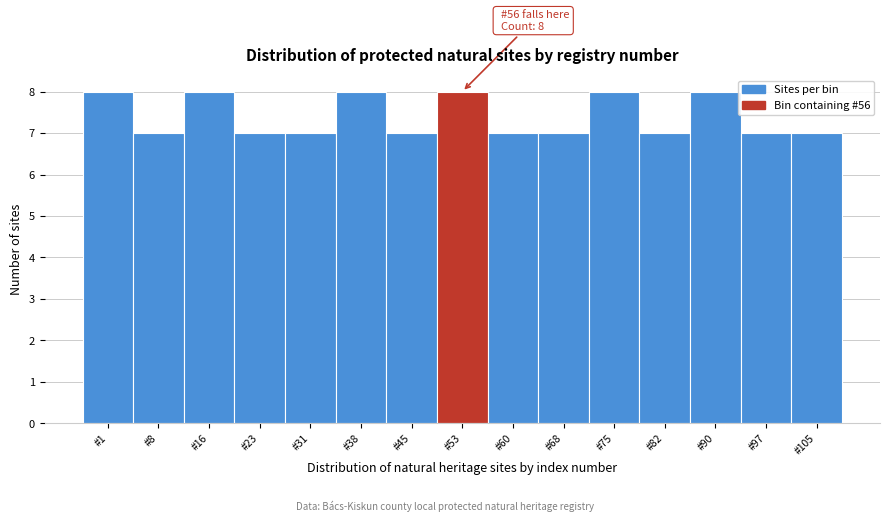

Reading left to right, what are all the values shown in this chart?

#1=8	#8=7	#16=8	#23=7	#31=7	#38=8	#45=7	#53=8	#60=7	#68=7	#75=8	#82=7	#90=8	#97=7	#105=7